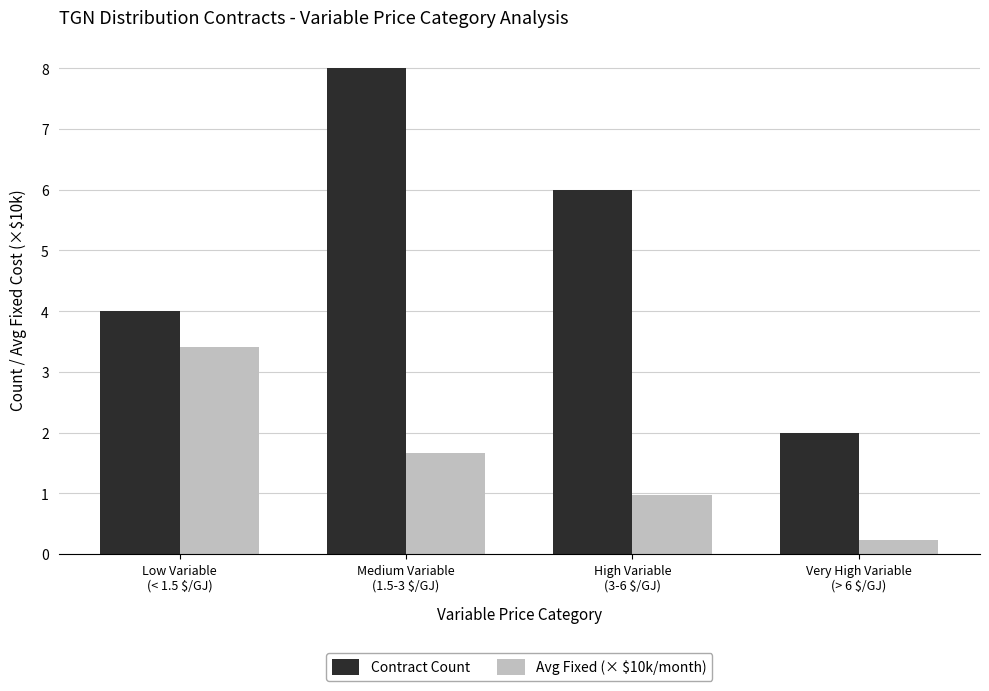

True or false: Avg Fixed (× $10k/month) has a value of 3.4 at Low Variable
(< 1.5 $/GJ).

True